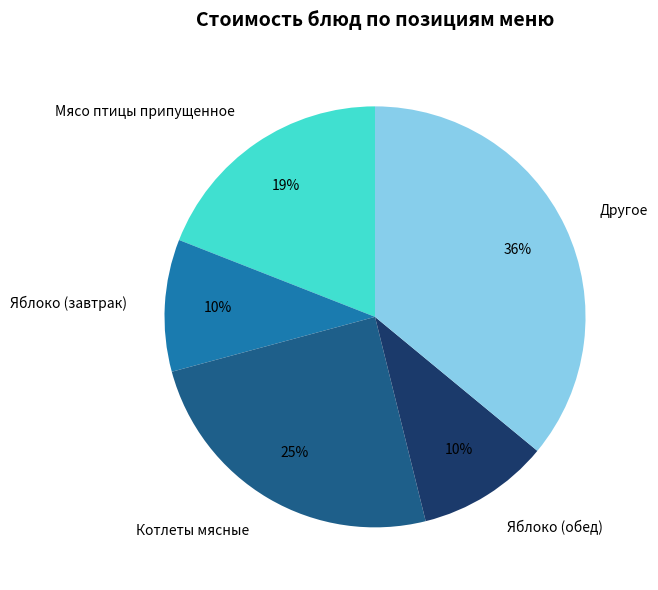

Count the number of slices in the pie.

5